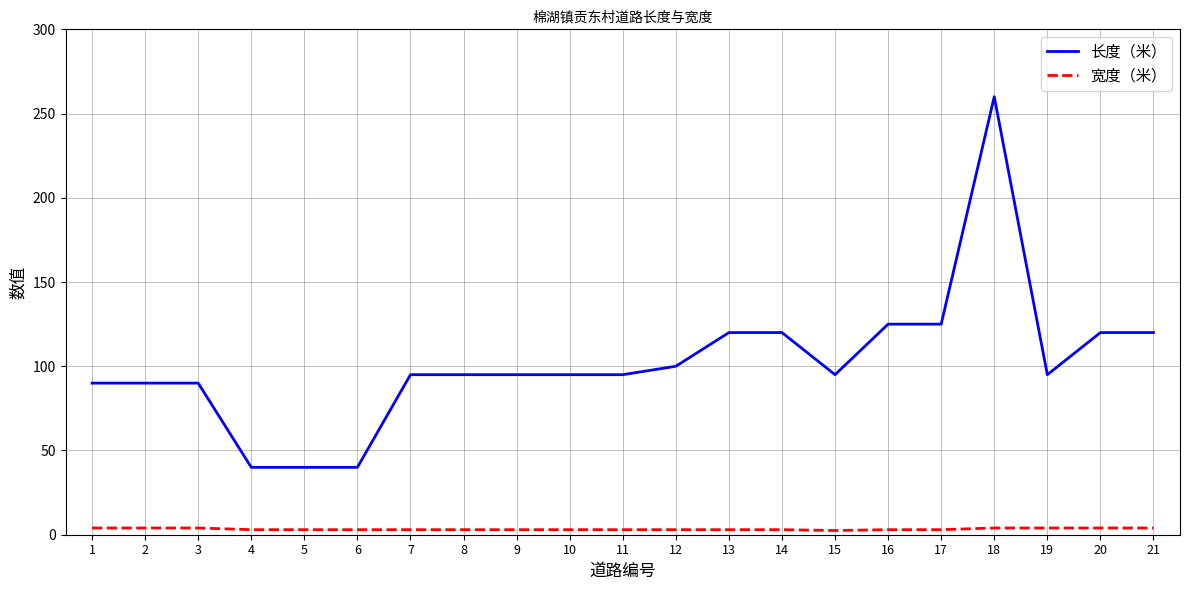

Rank the series by their average value, from highest to lowest.

长度（米）, 宽度（米）